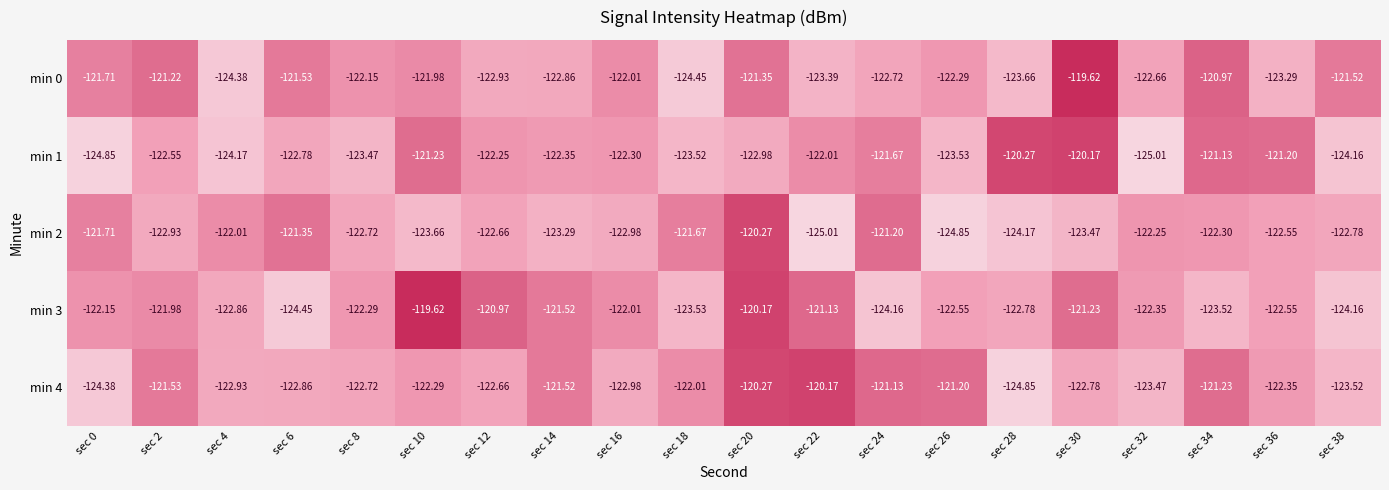

Which series has the largest range (max minus min)?

min 1